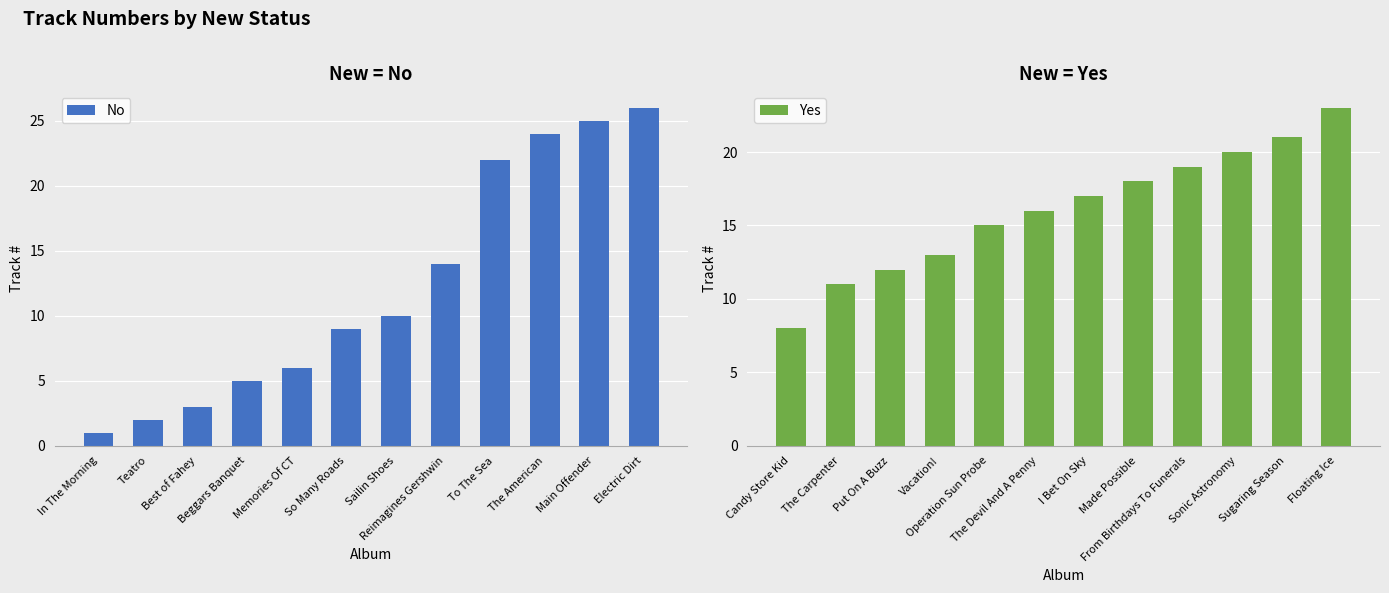

How many distinct data groups are displayed?

2